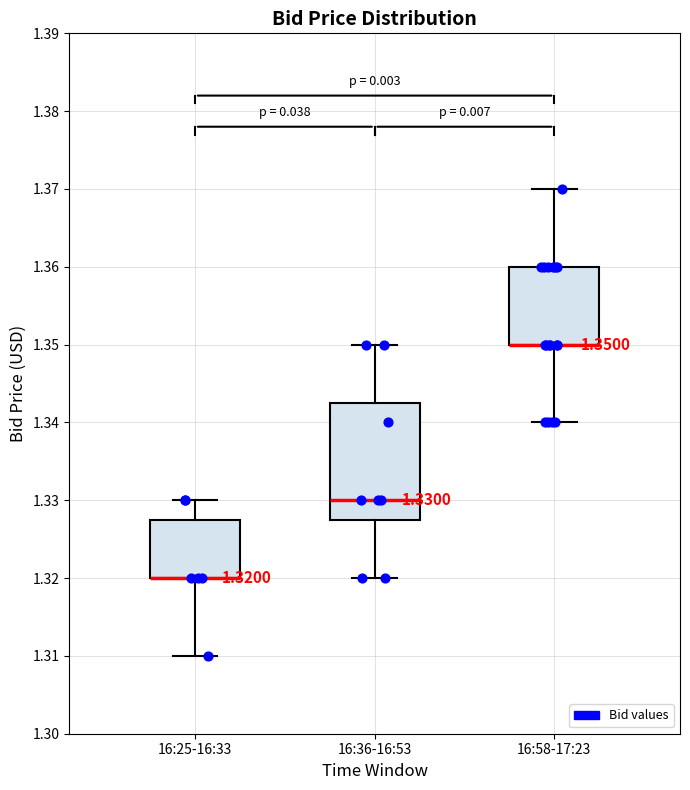

Comparing the boxes themselves (not the whiskers), which one is the tallest?

16:36-16:53